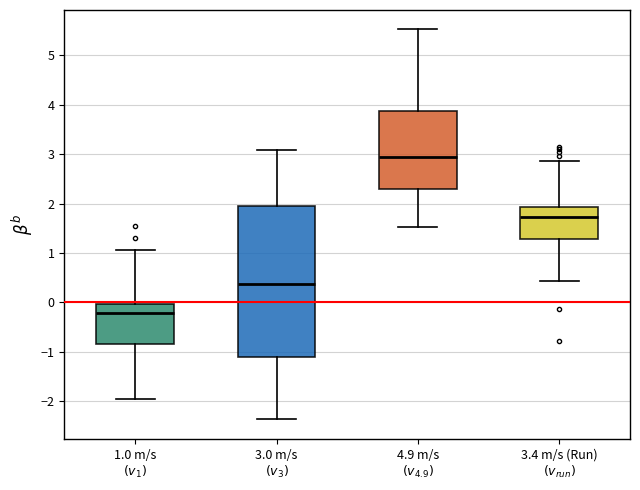

Reading left to right, transcribe this box plot: for each box, give where its median line is, the range the box spans, and where its two whiskers end, as read against the y-axis. The values are not printed on the chart, so give them approximately, as read against the axis.

1.0 m/s $(v_1)$: median -0.2, box -0.8 to 0.0, whiskers -1.9 to 1.1
3.0 m/s $(v_3)$: median 0.4, box -1.1 to 2.0, whiskers -2.4 to 3.1
4.9 m/s $(v_{4.9})$: median 2.9, box 2.3 to 3.9, whiskers 1.5 to 5.5
3.4 m/s (Run) $(v_{run})$: median 1.7, box 1.3 to 1.9, whiskers 0.4 to 2.9